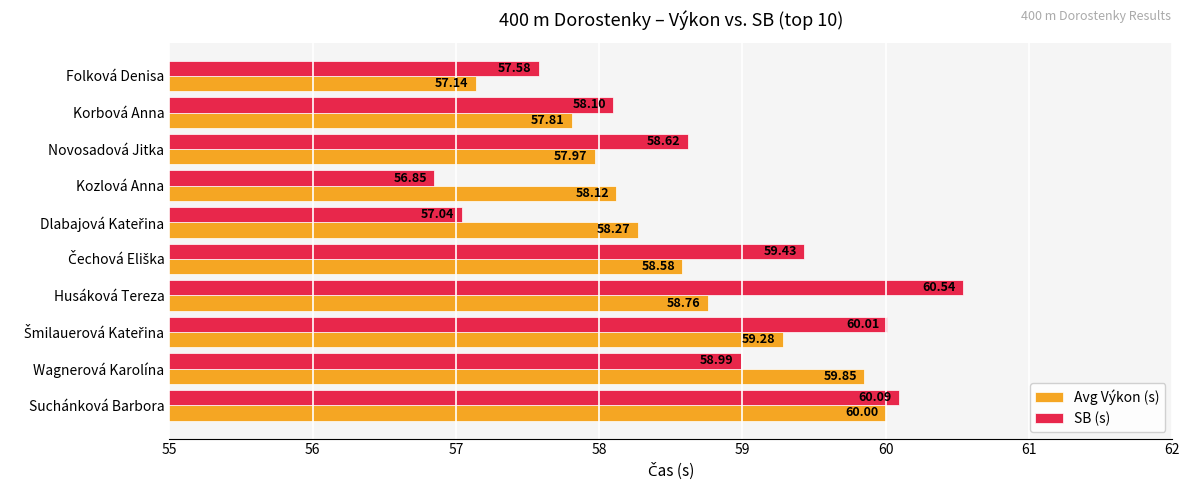

What is the difference between the maximum and minimum values in the Avg Výkon (s) series?

2.9